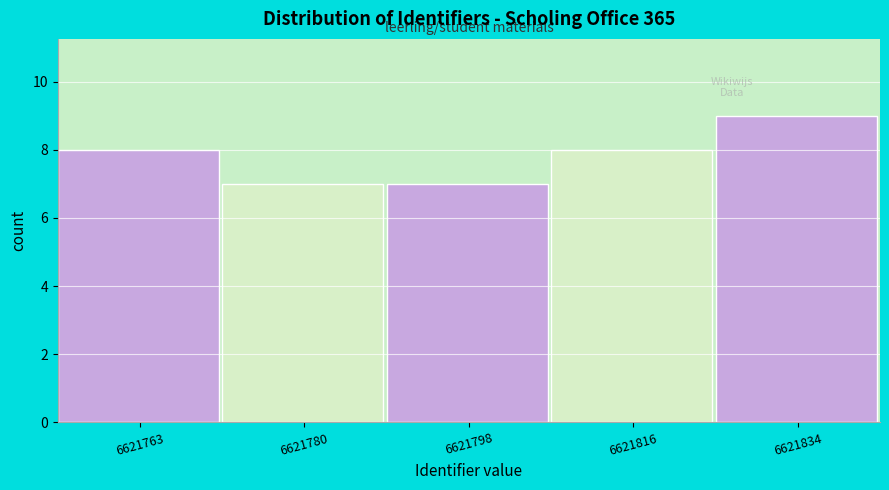

Reading left to right, transcribe all the data shown in this chart.

6621763=8	6621780=7	6621798=7	6621816=8	6621834=9